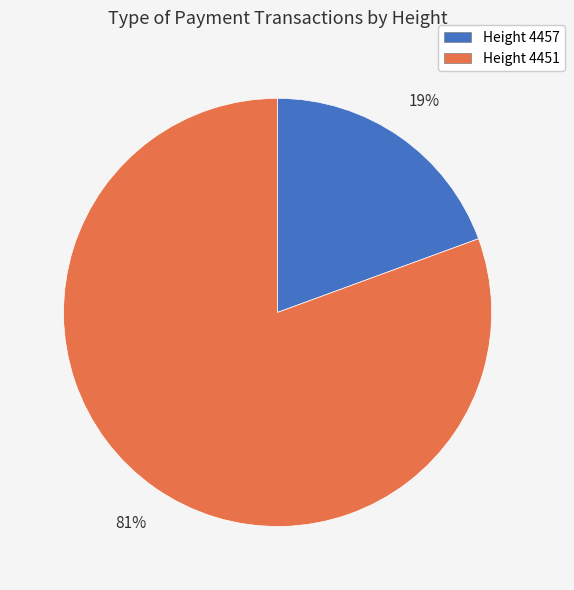

Between Height 4451 and Height 4457, which is larger?

Height 4451